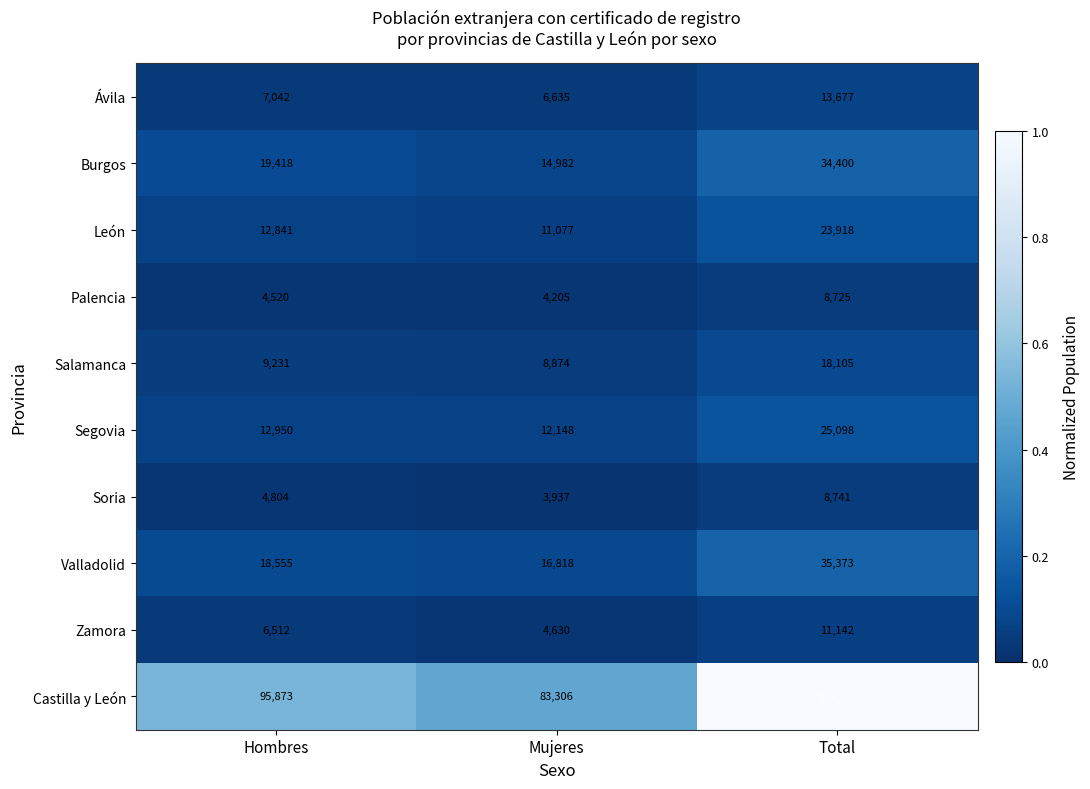

Reading right to left, list all the values displayed in this chart.

Ávila: Total=13677	Mujeres=6635	Hombres=7042
Burgos: Total=34400	Mujeres=14982	Hombres=19418
León: Total=23918	Mujeres=11077	Hombres=12841
Palencia: Total=8725	Mujeres=4205	Hombres=4520
Salamanca: Total=18105	Mujeres=8874	Hombres=9231
Segovia: Total=25098	Mujeres=12148	Hombres=12950
Soria: Total=8741	Mujeres=3937	Hombres=4804
Valladolid: Total=35373	Mujeres=16818	Hombres=18555
Zamora: Total=11142	Mujeres=4630	Hombres=6512
Castilla y León: Total=179179	Mujeres=83306	Hombres=95873